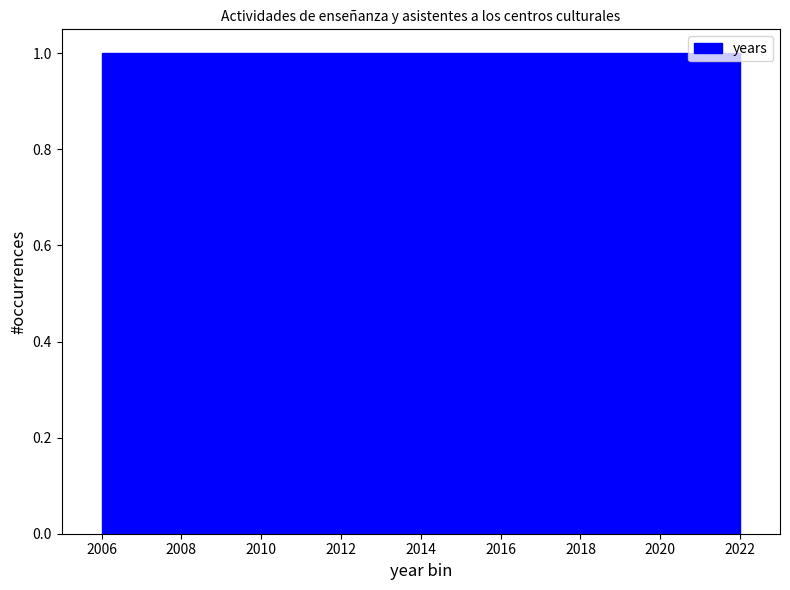

Reading left to right, transcribe this chart: for each bar, give the range it covers on the x-axis and its height. Neither the bar edges nor the heights are printed on the chart, so give them approximately, as read against the axes.

2006.0 to 2007.0: 1
2007.0 to 2007.8: 1
2007.8 to 2008.8: 1
2008.8 to 2009.8: 1
2009.8 to 2010.8: 1
2010.8 to 2011.6: 1
2011.6 to 2012.6: 1
2012.6 to 2013.6: 1
2013.6 to 2014.4: 1
2014.4 to 2015.4: 1
2015.4 to 2016.4: 1
2016.4 to 2017.2: 1
2017.2 to 2018.2: 1
2018.2 to 2019.2: 1
2019.2 to 2020.2: 1
2020.2 to 2021.0: 1
2021.0 to 2022.0: 1